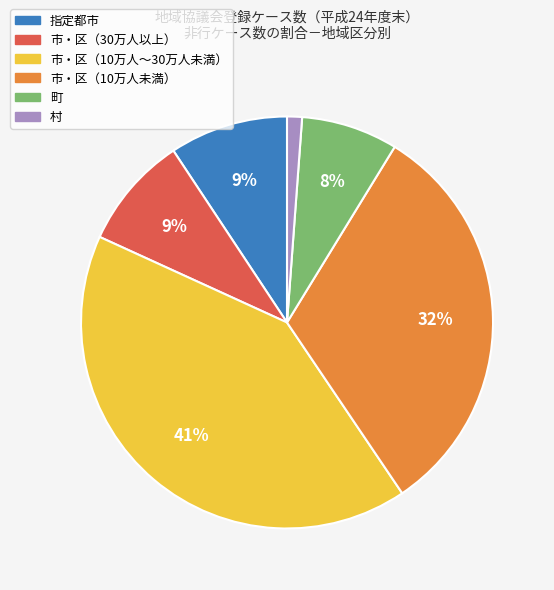

What percentage is the 指定都市 slice, to the nearest percent?

9%